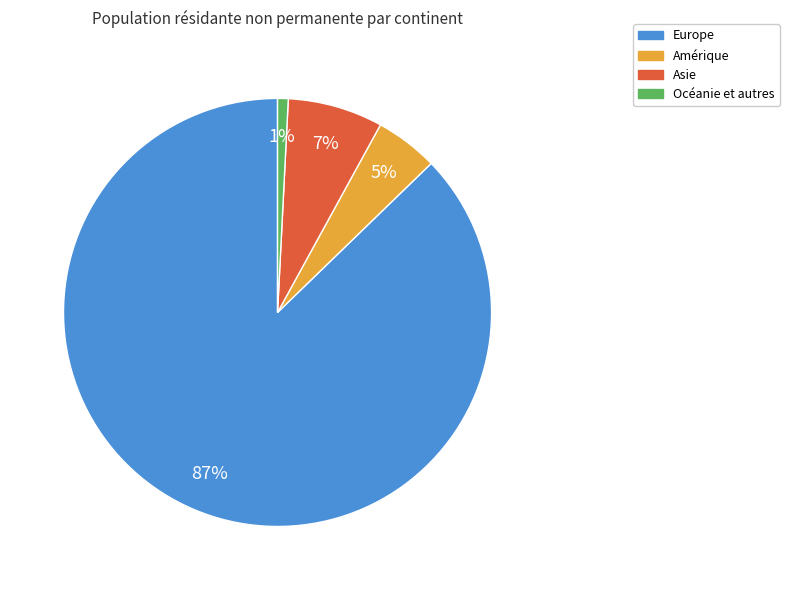

Which category accounts for the majority?

Europe